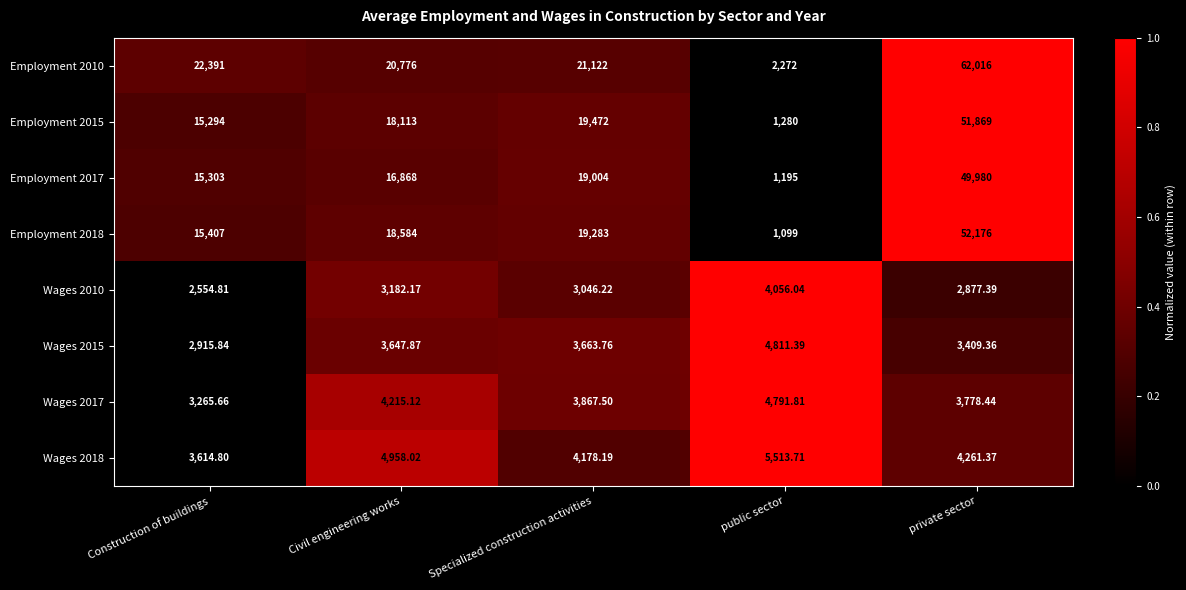

At which label is Employment 2017 closest to 25587?

Specialized construction activities